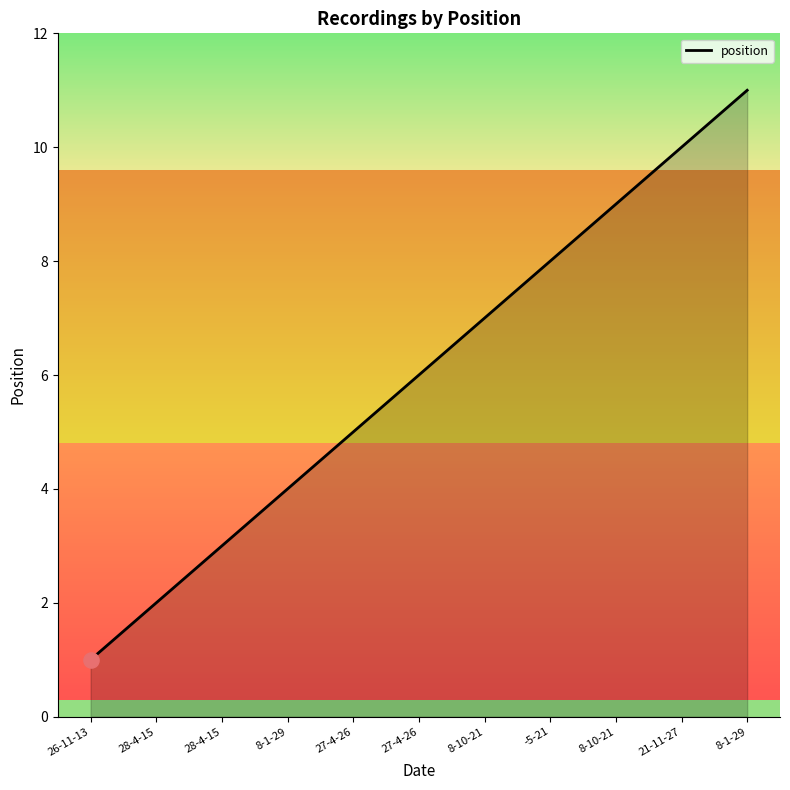

Does the chart have visible grid lines?

No